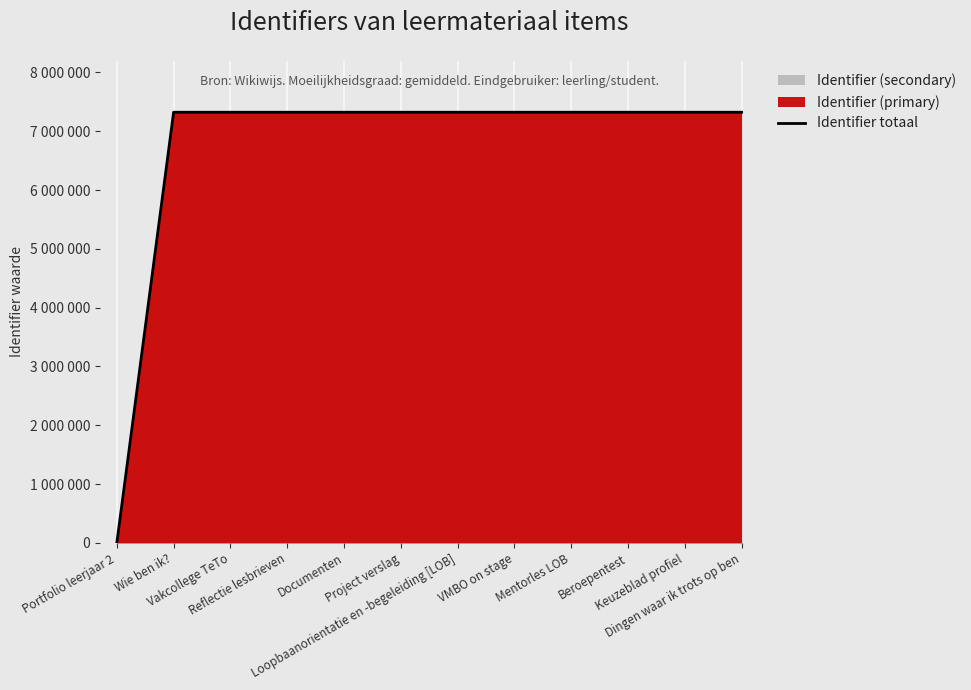

Which has a higher value, Loopbaanorientatie en -begeleiding [LOB] or Beroepentest?

Beroepentest